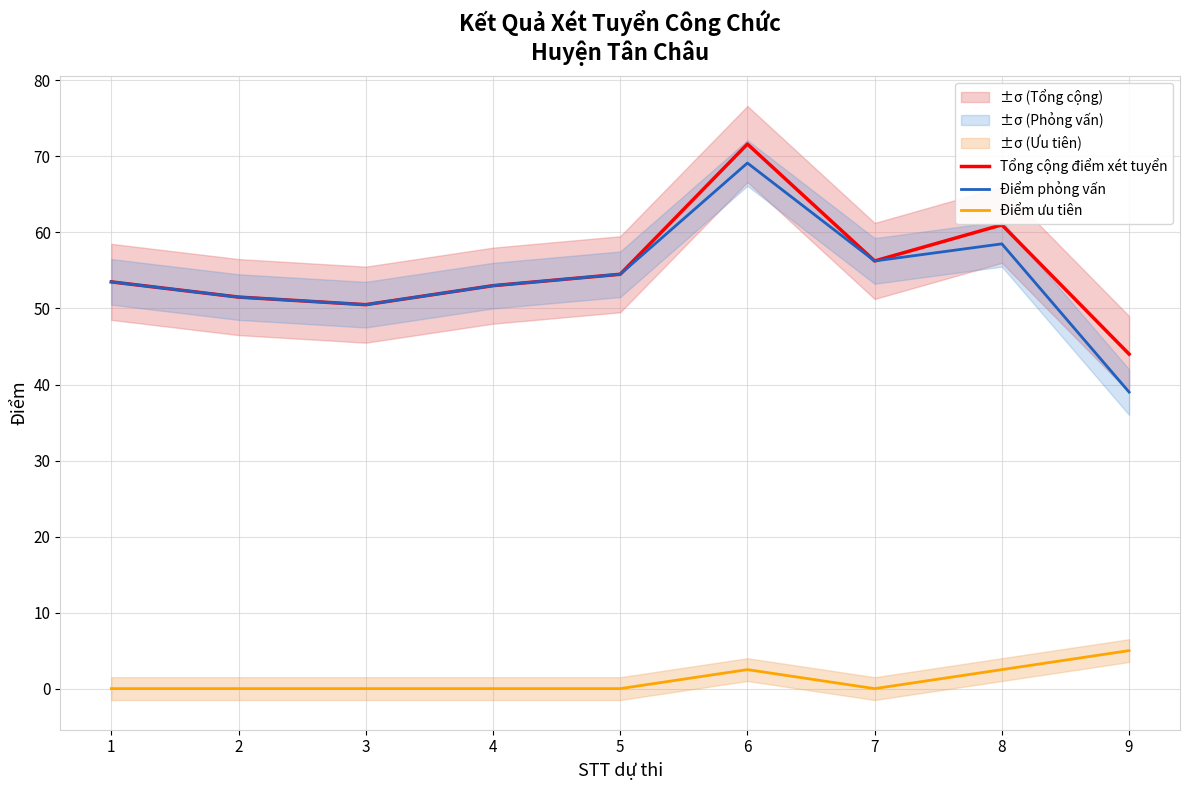

Where does the Điểm phỏng vấn series first go above 53?

1